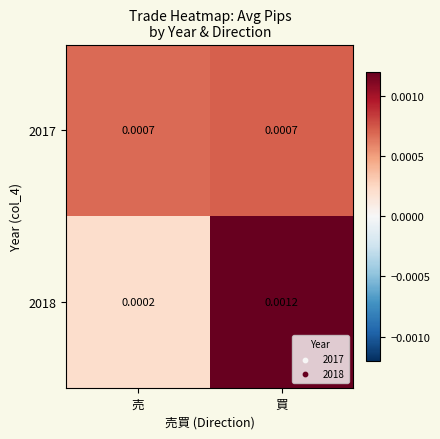

Is the value of 2018 at 買 greater than the value of 2017 at 買?

Yes